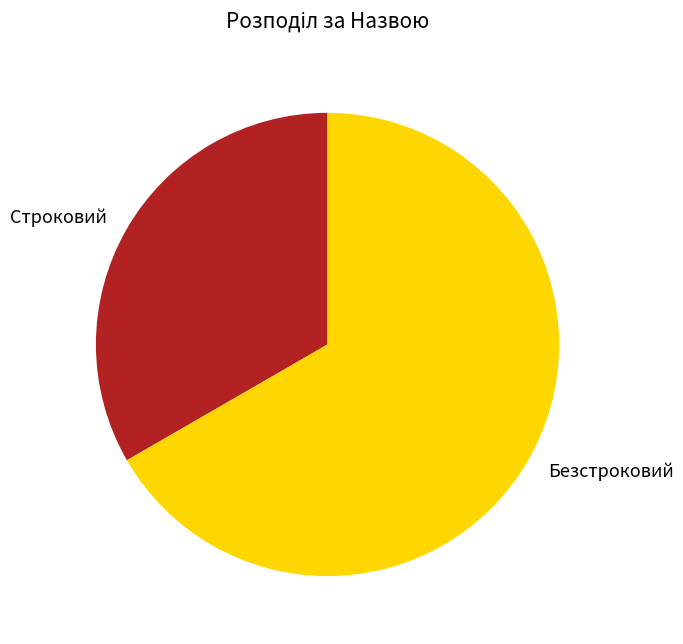

Which category has the smallest portion of the pie?

Строковий